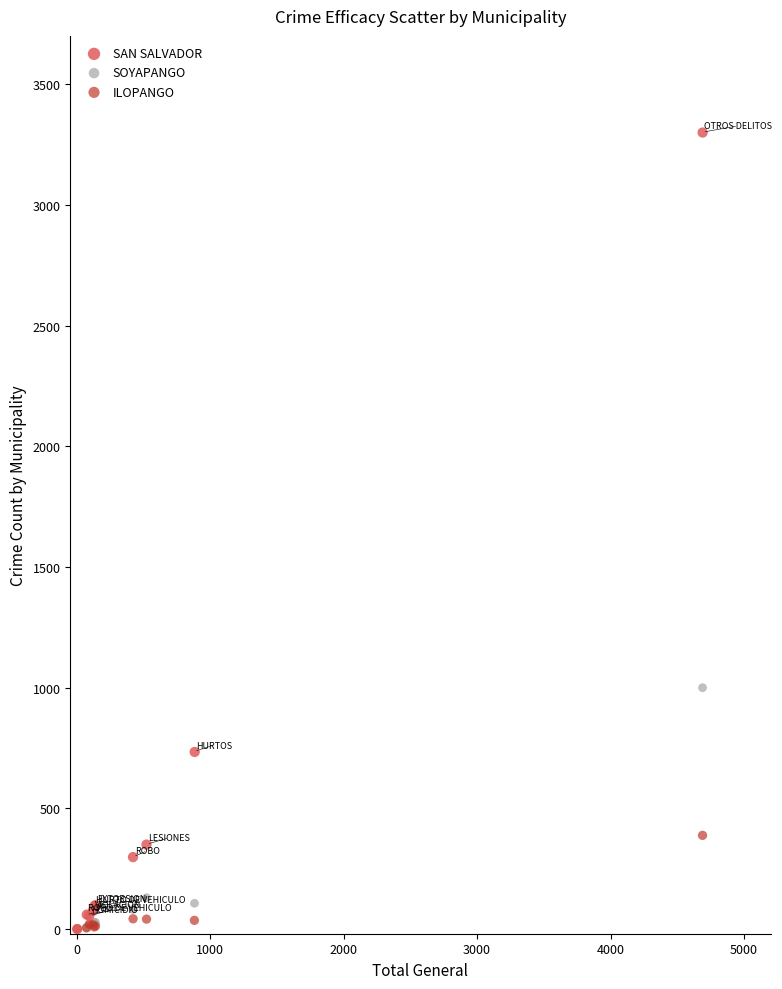

Which series has the largest Y range (max minus min)?

SAN SALVADOR